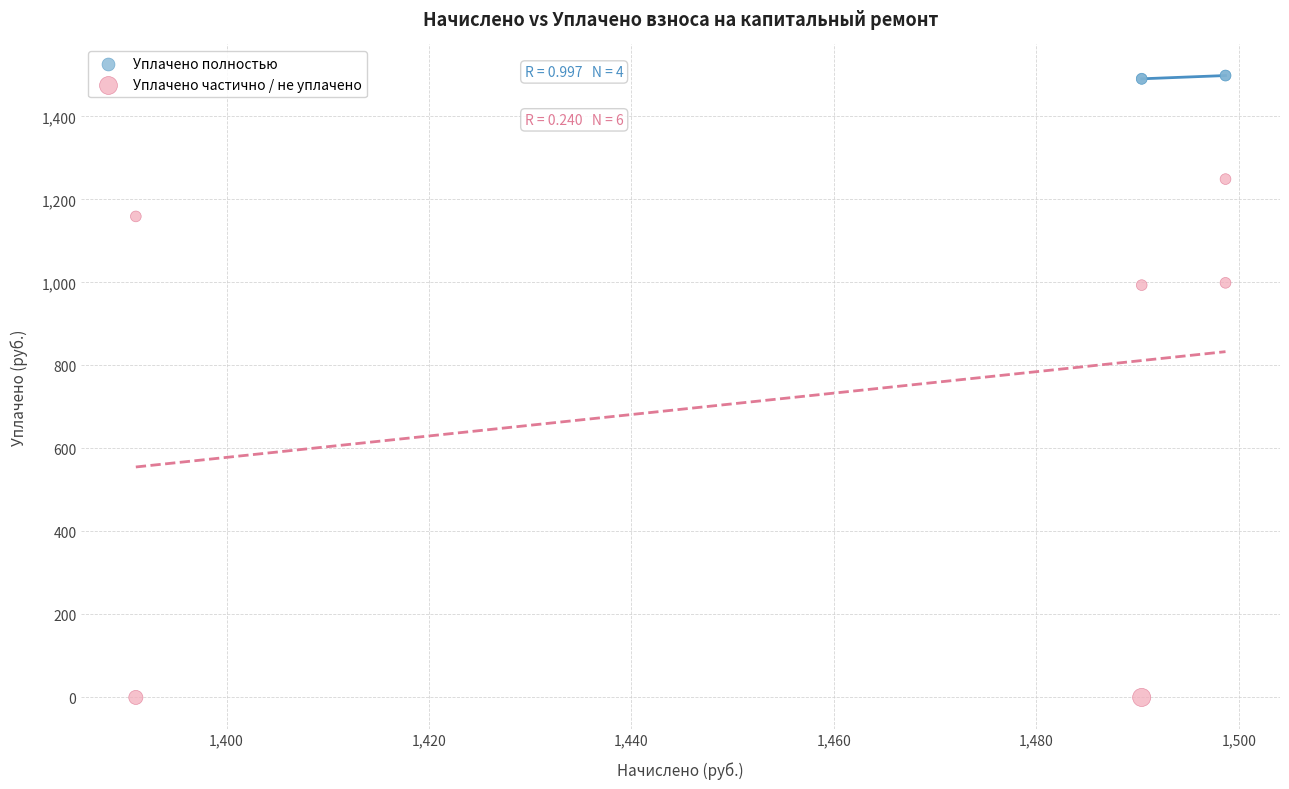

Which series contains the lowest Y value?

Уплачено частично / не уплачено